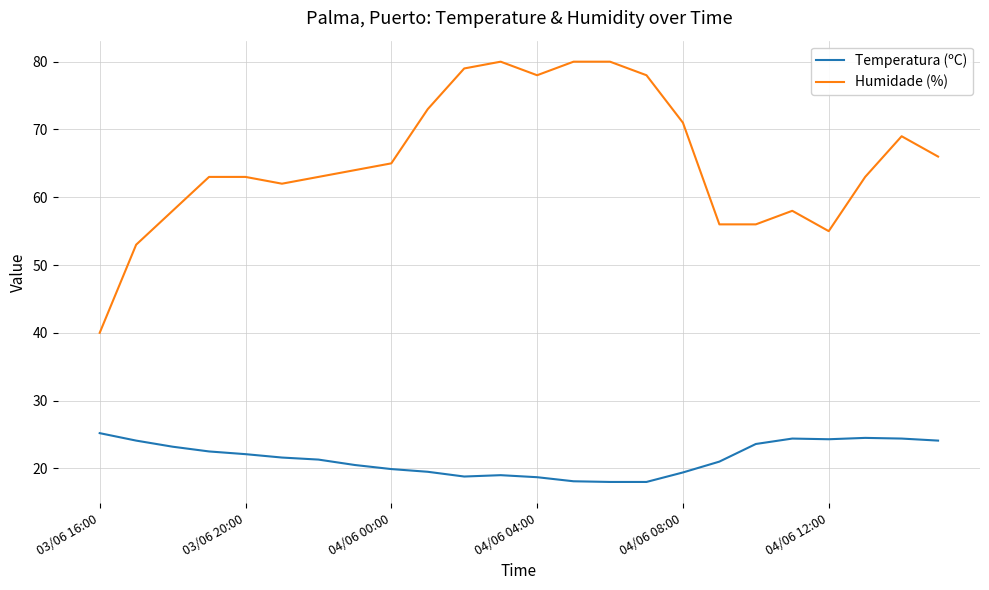

Which series has the widest spread of values?

Humidade (%)